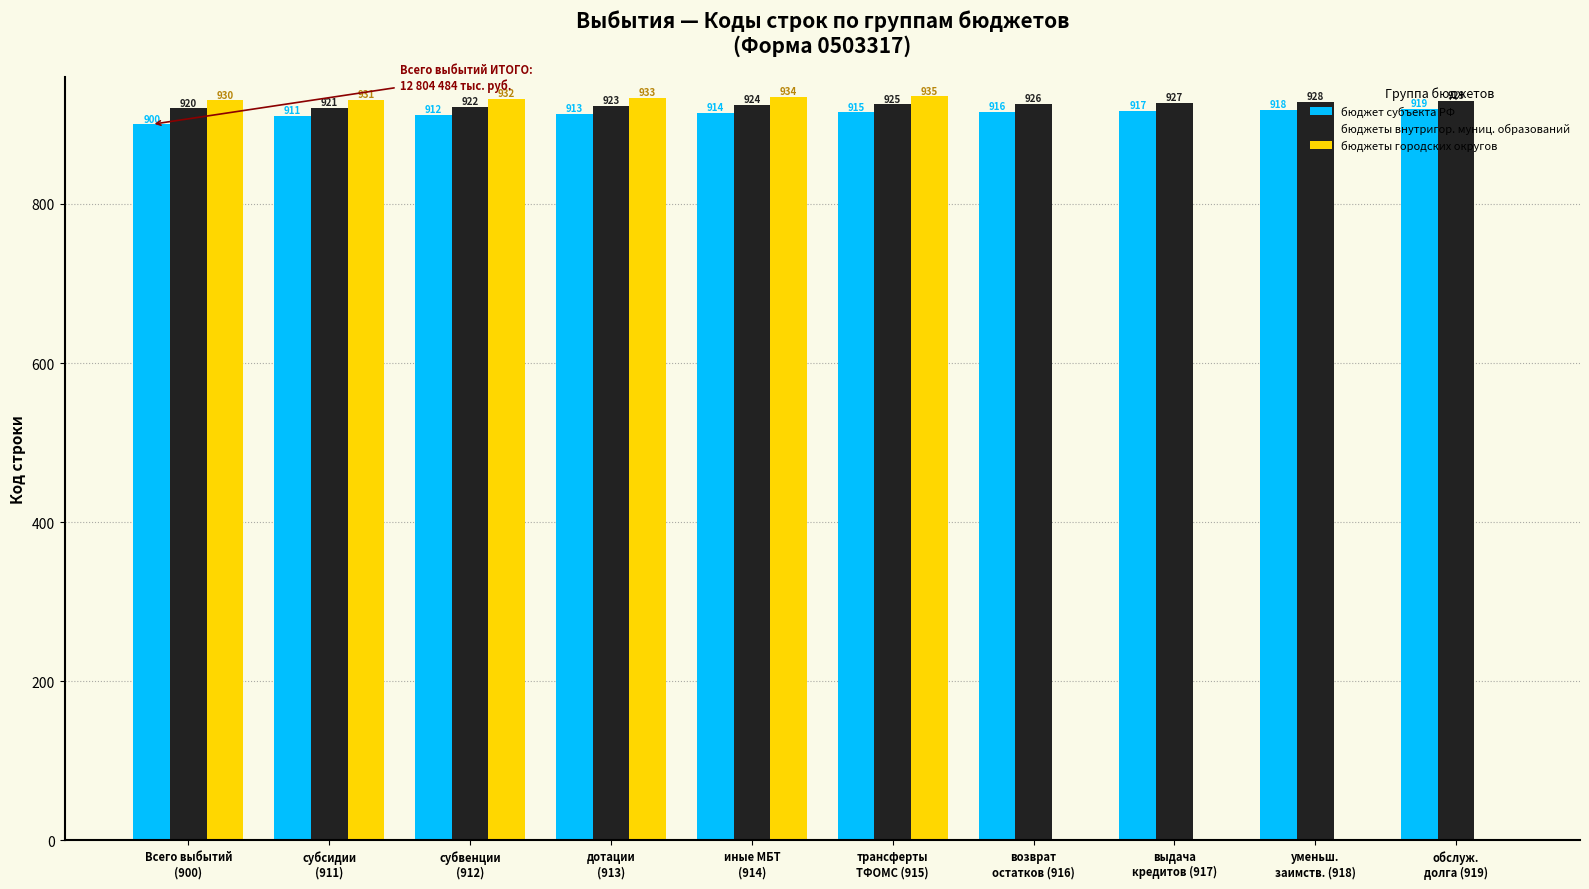

The value of бюджеты внутригор. муниц. образований at трансферты
ТФОМС (915) is 235. True or false?

False